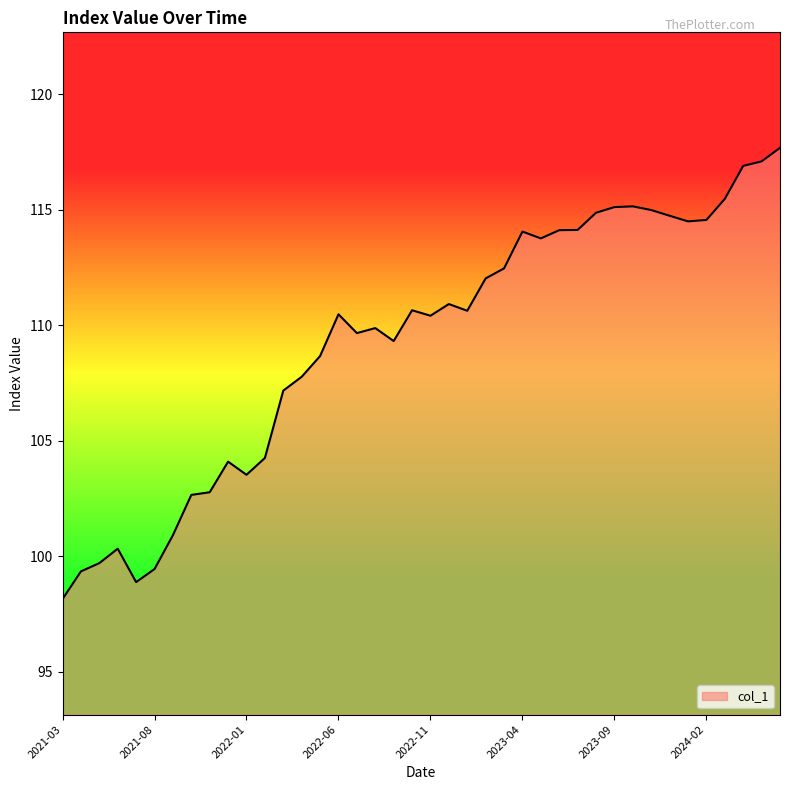

What is the maximum value shown in the chart?

117.7